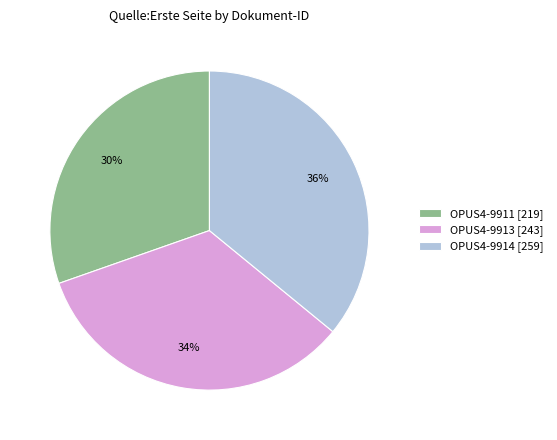

Is there a majority slice in this chart?

No